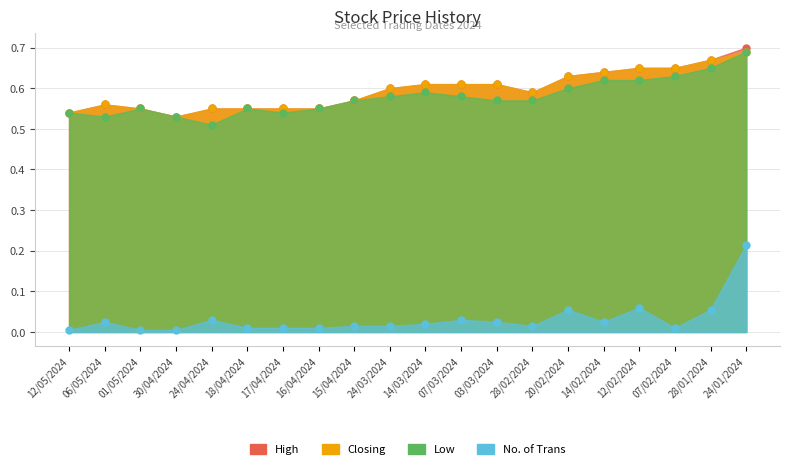

Count the number of categories in the chart.

20